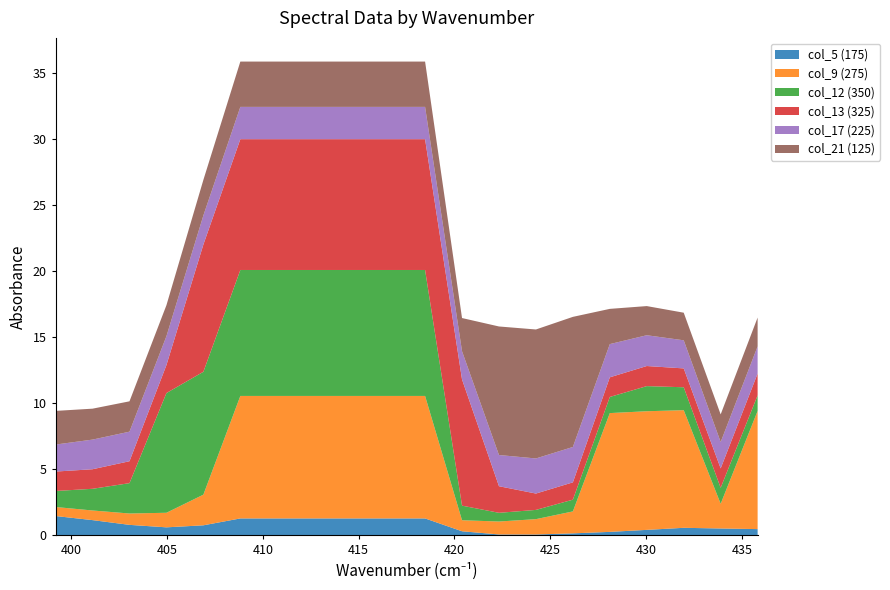

Reading right to left, list all the values displayed in this chart.

col_5 (175): 435.827=0.5	433.898=0.5	431.97=0.6	430.041=0.4	428.113=0.3	426.185=0.1	424.256=0.1	422.328=0.1	420.399=0.3	418.471=1.3	416.542=1.3	414.614=1.3	412.686=1.3	410.757=1.3	408.829=1.3	406.9=0.8	404.972=0.6	403.043=0.8	401.115=1.1	399.186=1.5
col_9 (275): 435.827=8.9	433.898=1.9	431.97=8.9	430.041=9.0	428.113=9.0	426.185=1.7	424.256=1.2	422.328=1.0	420.399=0.8	418.471=9.3	416.542=9.3	414.614=9.3	412.686=9.3	410.757=9.3	408.829=9.3	406.9=2.3	404.972=1.1	403.043=0.9	401.115=0.7	399.186=0.7
col_12 (350): 435.827=1.2	433.898=1.2	431.97=1.7	430.041=1.9	428.113=1.2	426.185=0.9	424.256=0.7	422.328=0.7	420.399=1.1	418.471=9.5	416.542=9.5	414.614=9.5	412.686=9.5	410.757=9.5	408.829=9.5	406.9=9.3	404.972=9.1	403.043=2.3	401.115=1.6	399.186=1.2
col_13 (325): 435.827=1.7	433.898=1.5	431.97=1.4	430.041=1.5	428.113=1.5	426.185=1.3	424.256=1.2	422.328=2.0	420.399=9.6	418.471=9.9	416.542=9.9	414.614=9.9	412.686=9.9	410.757=9.9	408.829=9.9	406.9=9.6	404.972=2.1	403.043=1.7	401.115=1.5	399.186=1.5
col_17 (225): 435.827=2.1	433.898=2.0	431.97=2.1	430.041=2.3	428.113=2.5	426.185=2.7	424.256=2.7	422.328=2.4	420.399=2.1	418.471=2.4	416.542=2.4	414.614=2.4	412.686=2.4	410.757=2.4	408.829=2.4	406.9=2.2	404.972=2.2	403.043=2.2	401.115=2.2	399.186=2.0
col_21 (125): 435.827=2.2	433.898=2.1	431.97=2.1	430.041=2.2	428.113=2.7	426.185=9.8	424.256=9.8	422.328=9.7	420.399=2.5	418.471=3.4	416.542=3.4	414.614=3.4	412.686=3.4	410.757=3.4	408.829=3.4	406.9=2.7	404.972=2.3	403.043=2.3	401.115=2.3	399.186=2.5